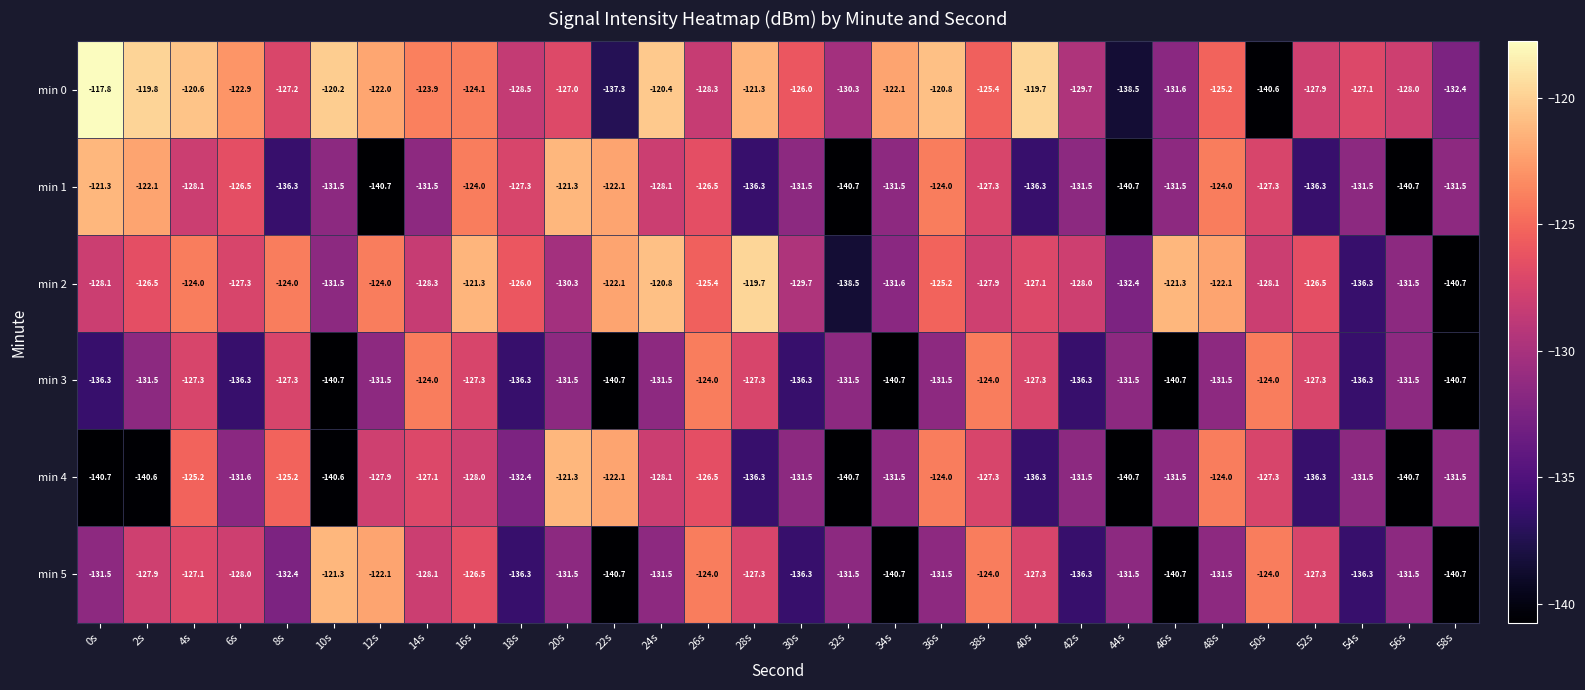

Which series has the widest spread of values?

min 0